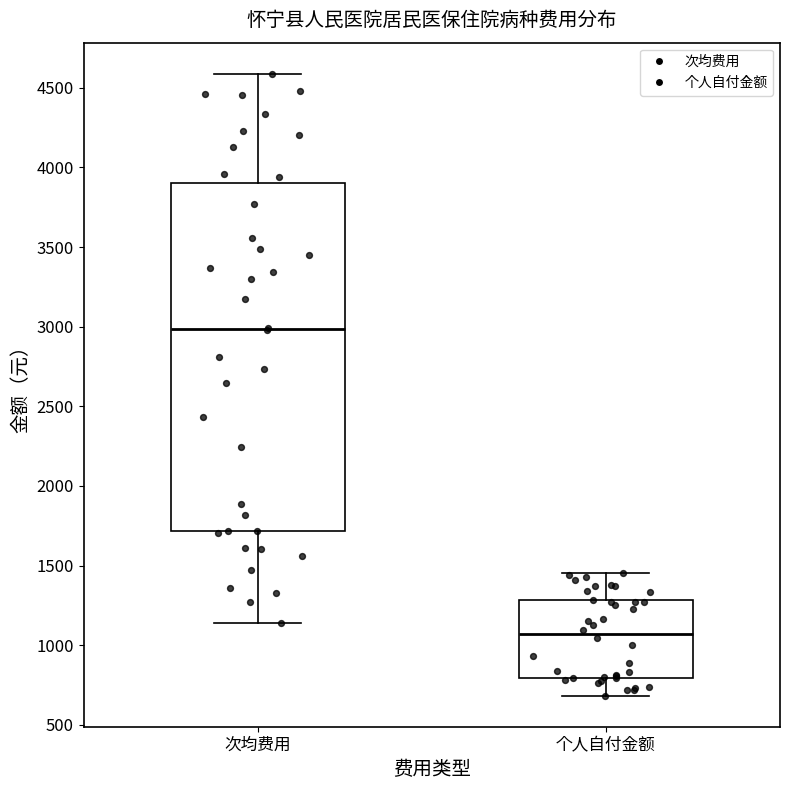

Which box is the tallest, from its lower edge to its upper edge?

次均费用